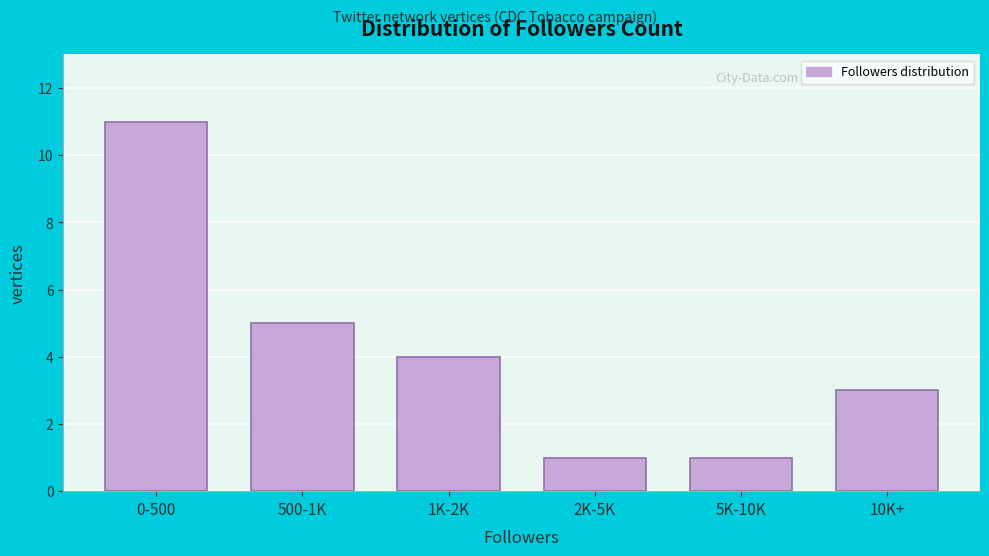

Reading left to right, extract all data points from this chart.

0-500=11	500-1K=5	1K-2K=4	2K-5K=1	5K-10K=1	10K+=3